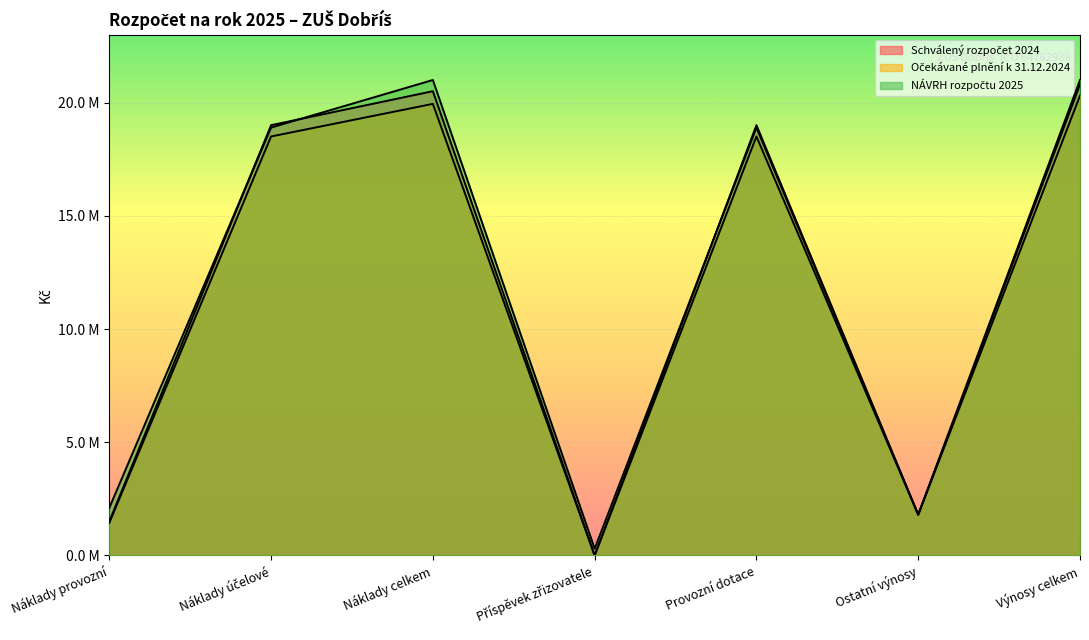

What are all the series names shown in the legend?

Schválený rozpočet 2024, Očekávané plnění k 31.12.2024, NÁVRH rozpočtu 2025